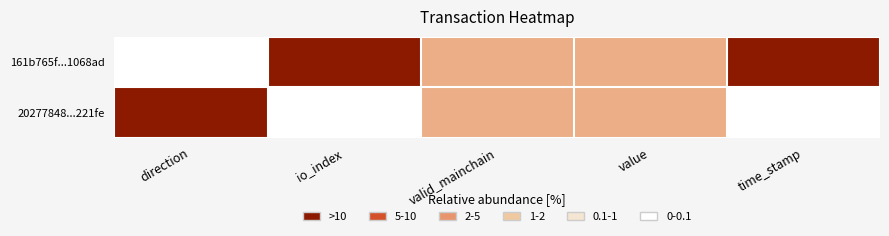

At how many categories does at least one series exceed 0?

5